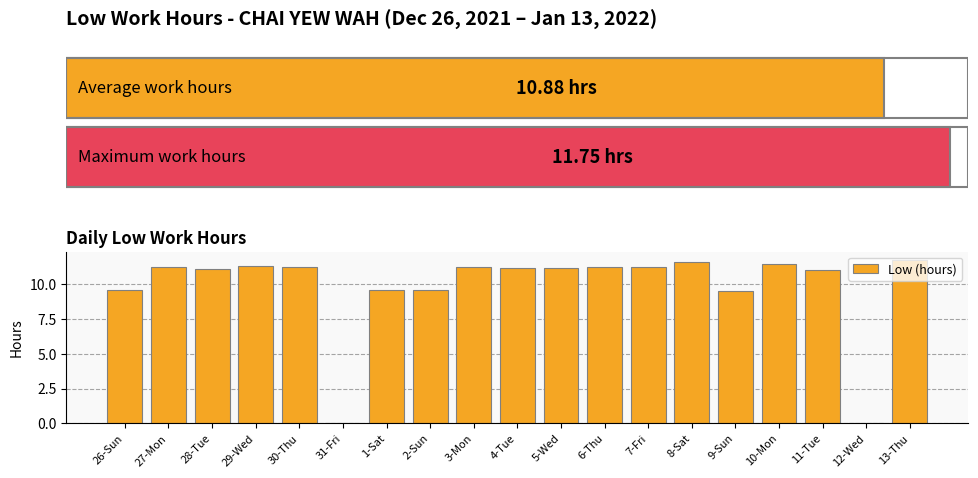

What is the ratio of the value at 9-Sun to the value at 30-Thu?

0.8